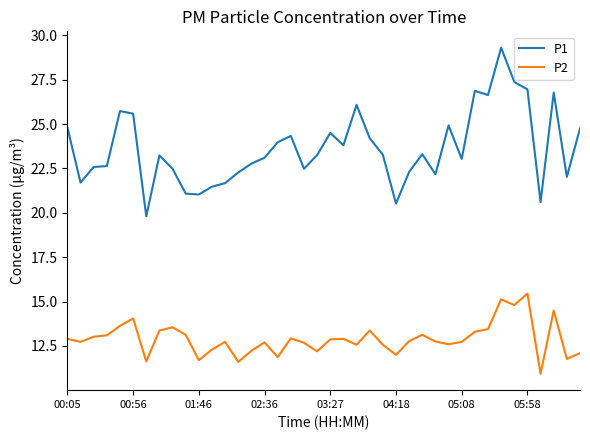

Which series has the largest total across all categories?

P1